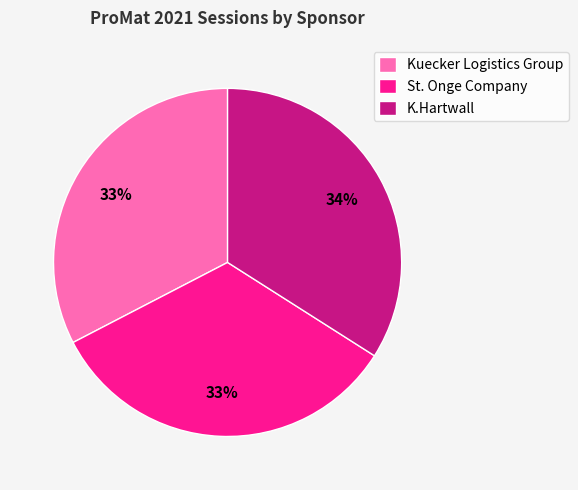

What is the ratio of the value at St. Onge Company to the value at K.Hartwall?

1.0